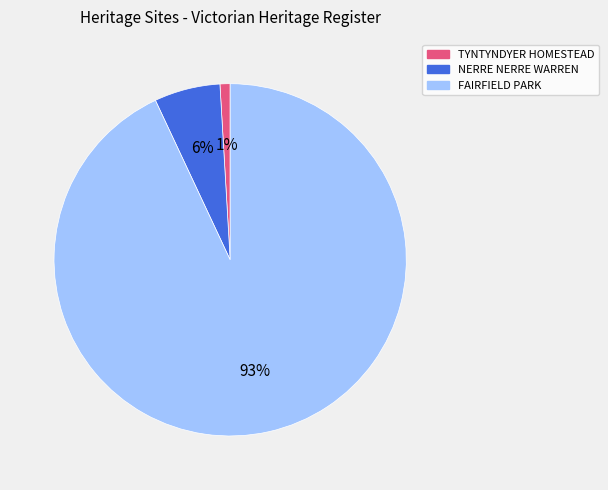

To the nearest percent, what is the average slice percentage?

33%